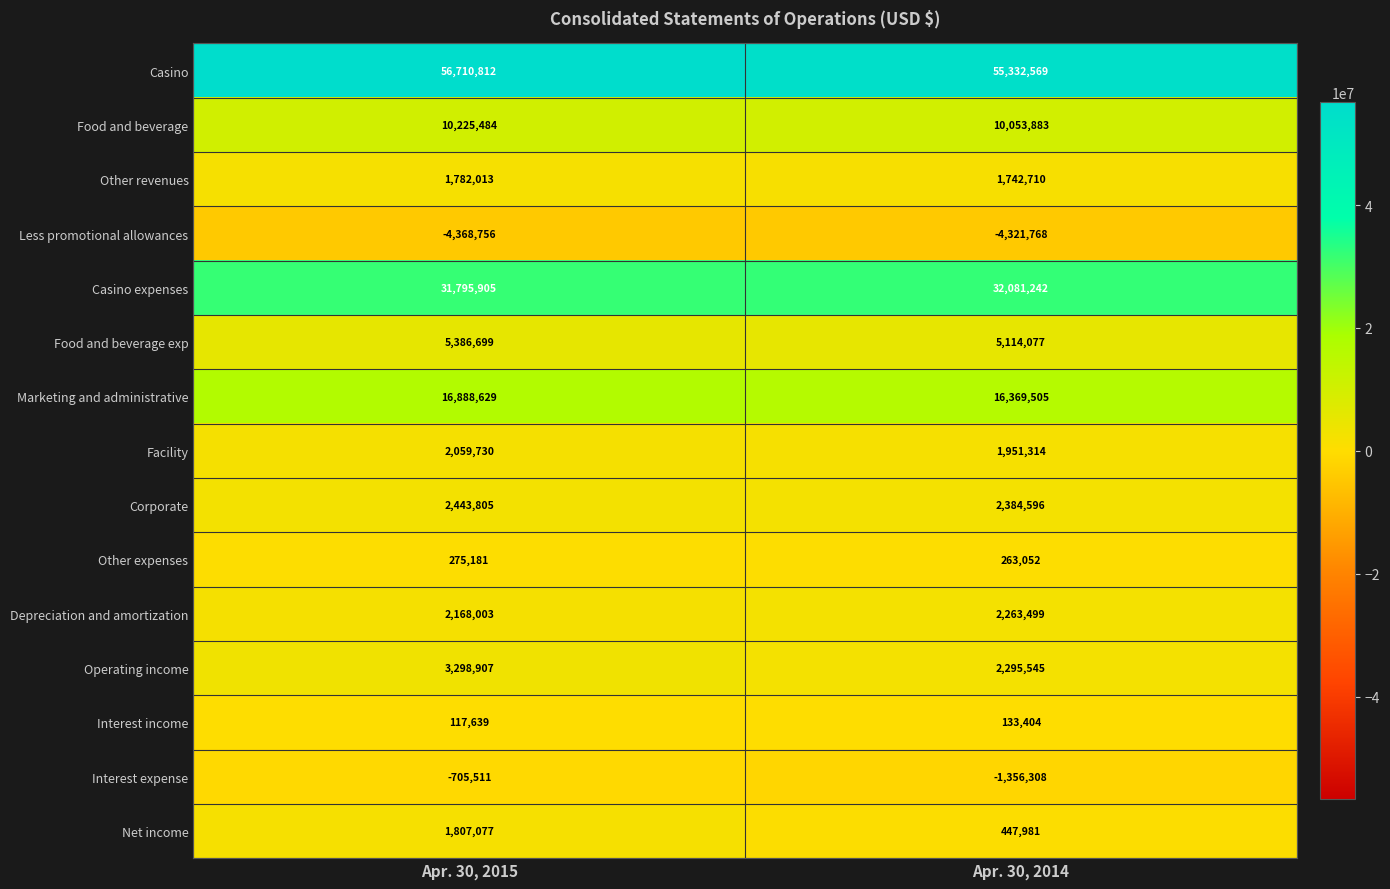

Which series changed the most between Apr. 30, 2015 and Apr. 30, 2014?

Casino